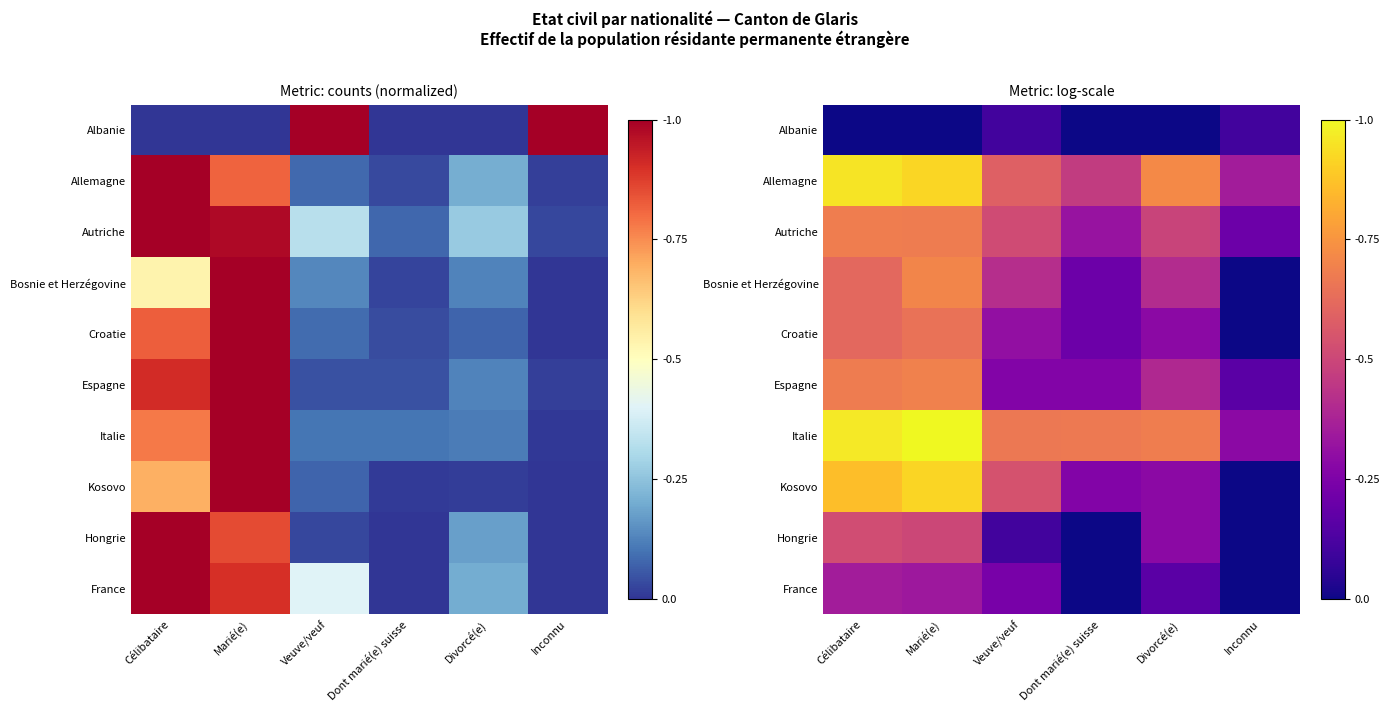

How many categories are shown in the chart?

6